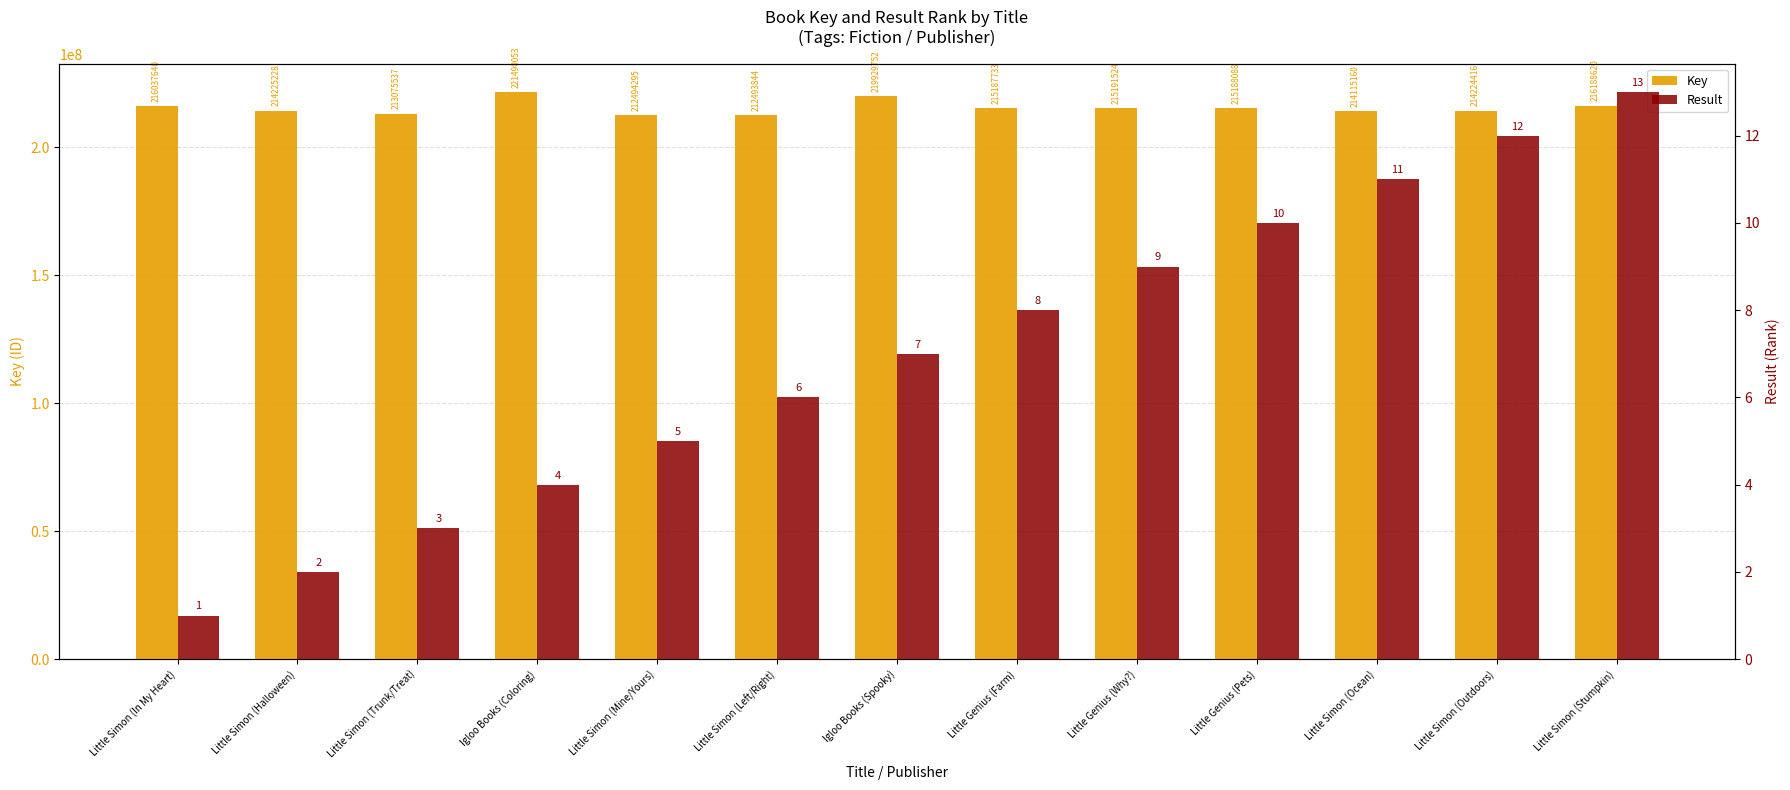

What is the sum of the Key values at Igloo Books (Spooky) and Little Simon (Left/Right)?

432423596